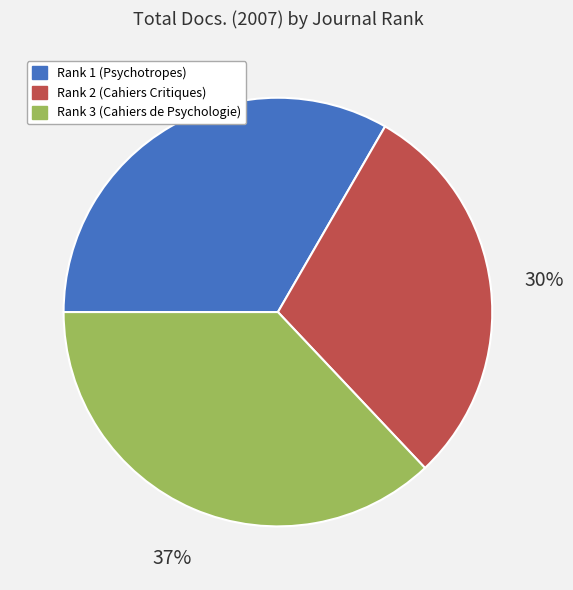

Combined, do Rank 1 (Psychotropes) and Rank 3 (Cahiers de Psychologie) account for over 50%?

Yes